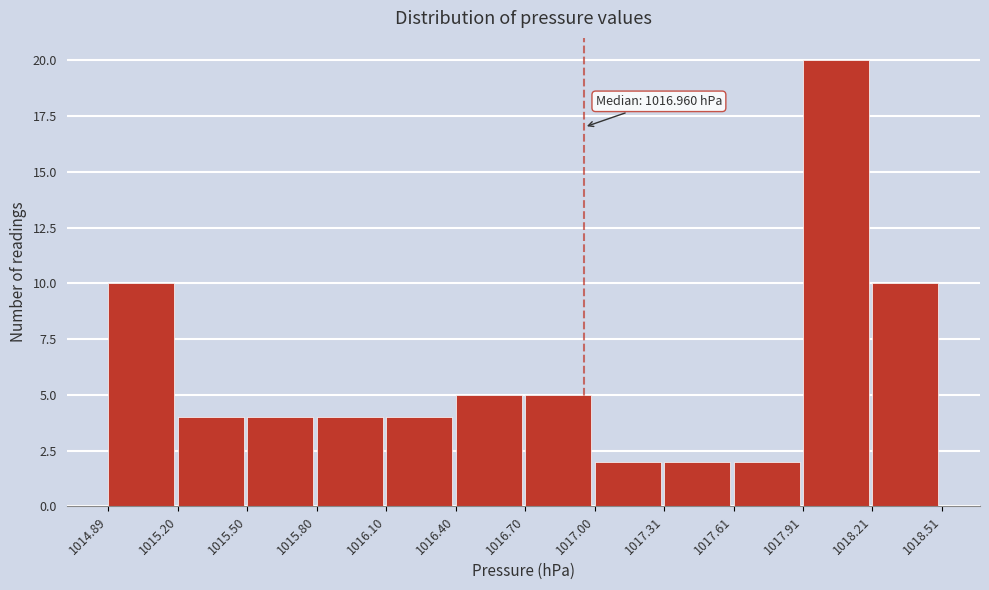

Which range on the x-axis has the tallest bar?

1017.91 to 1018.21